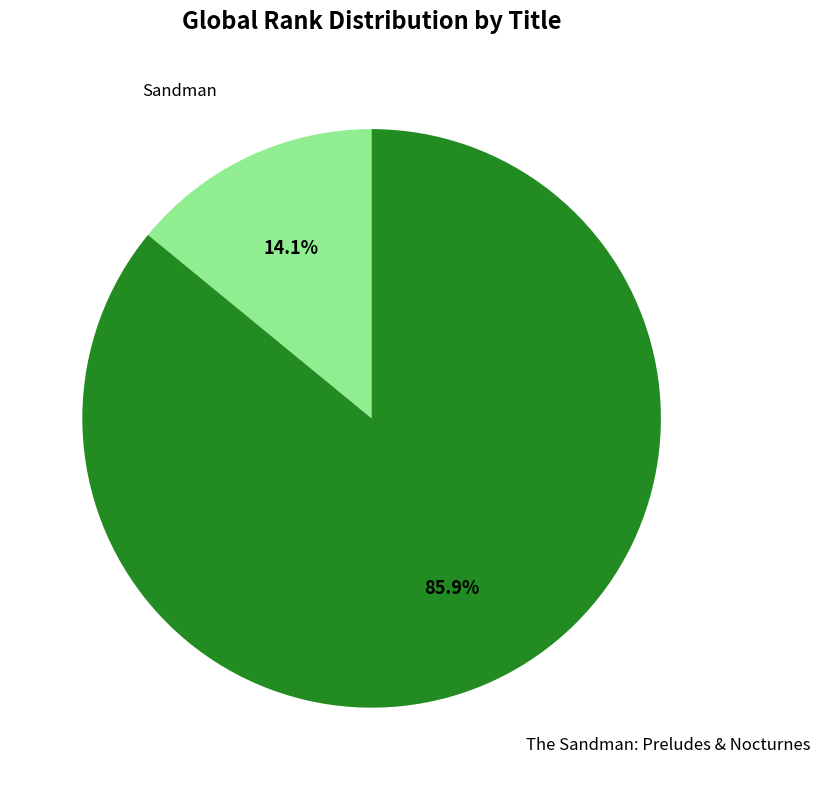

How much of the chart is everything except Sandman?

85.9%